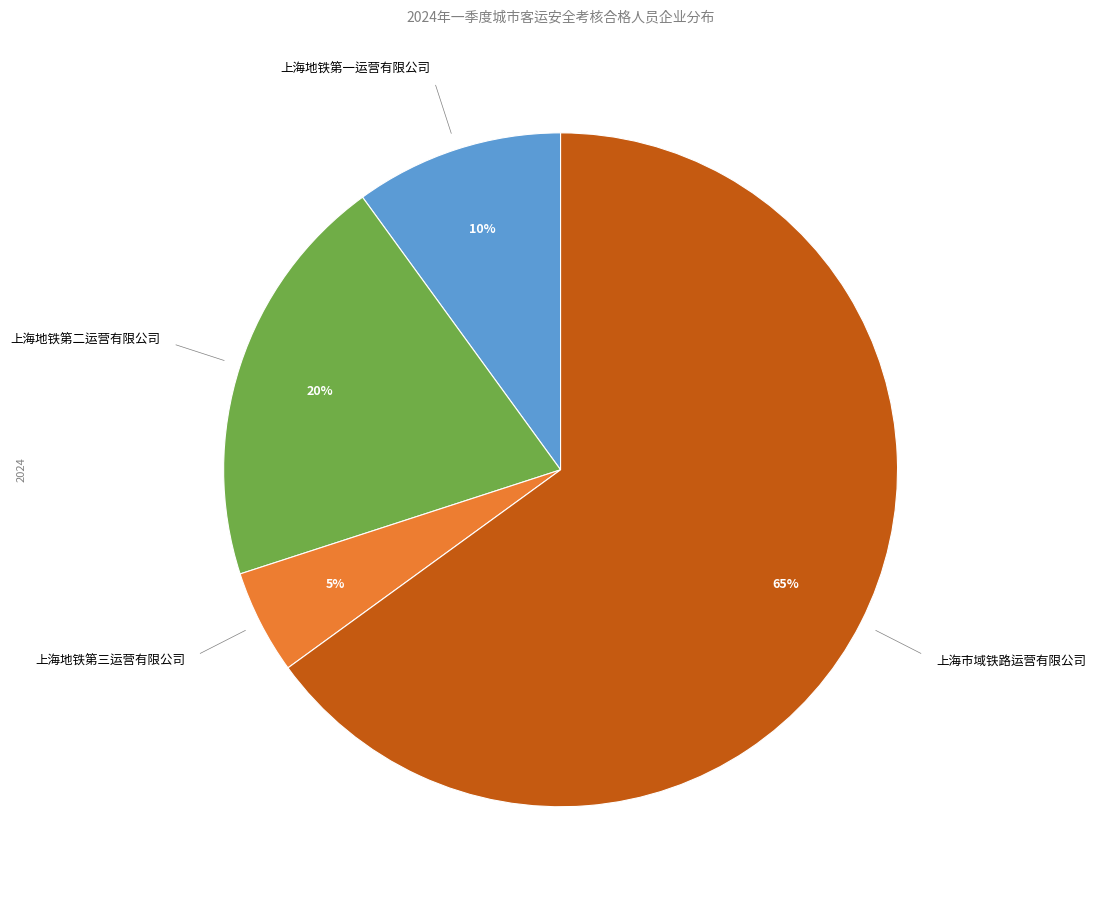

The 上海市域铁路运营有限公司 slice represents 79% of the pie. True or false?

False